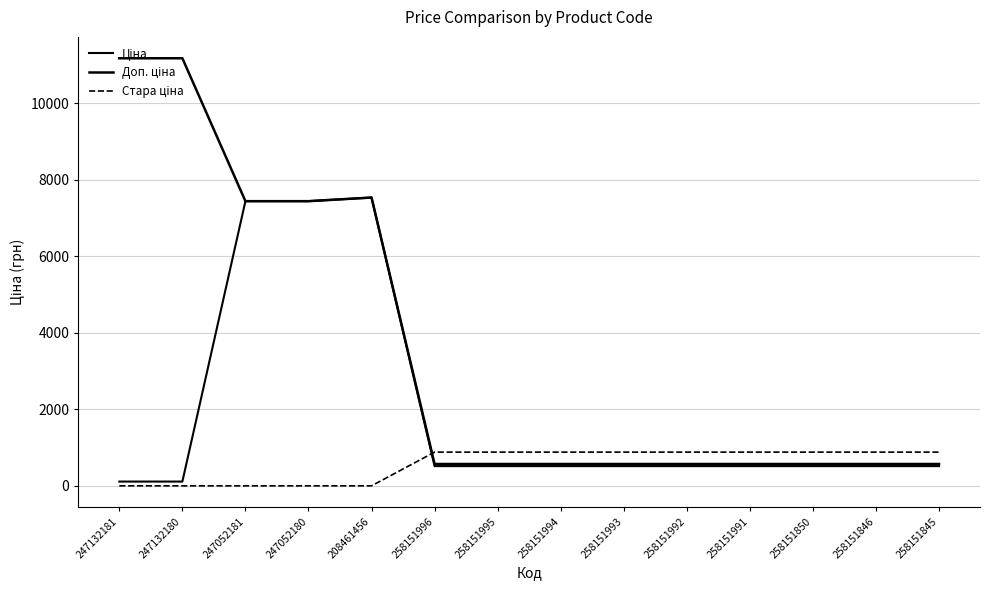

Which has a higher value, 258151846 or 258151996?

258151846